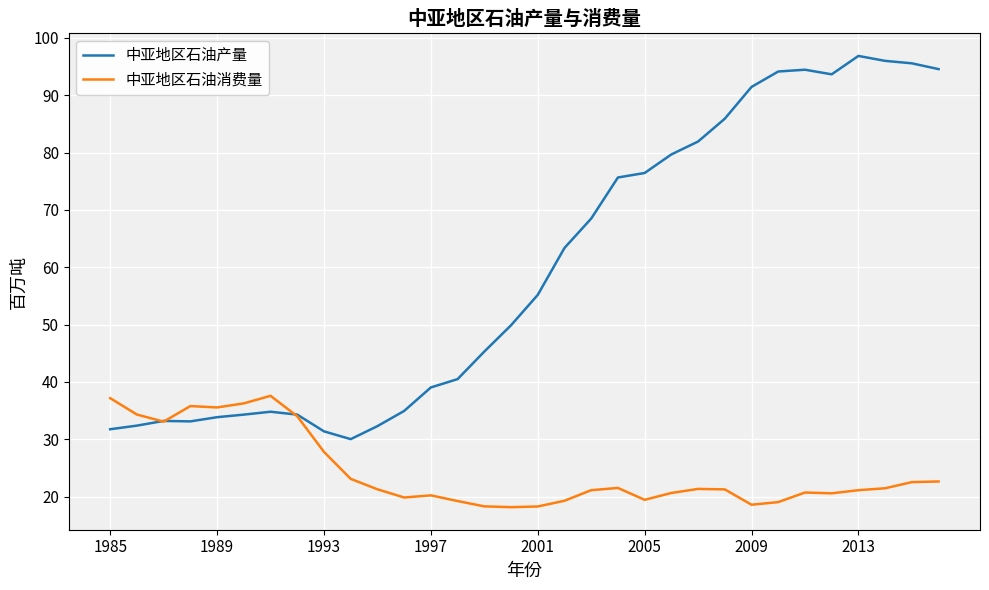

Rank the series by their average value, from lowest to highest.

中亚地区石油消费量, 中亚地区石油产量